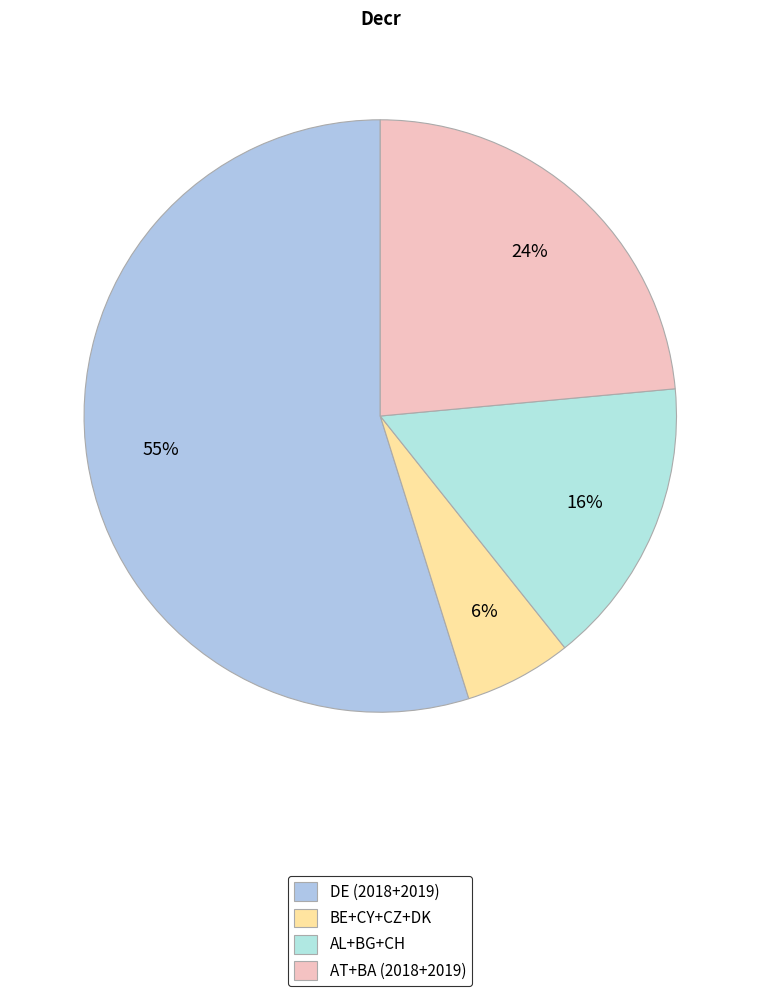

How many slices are in this pie chart?

4